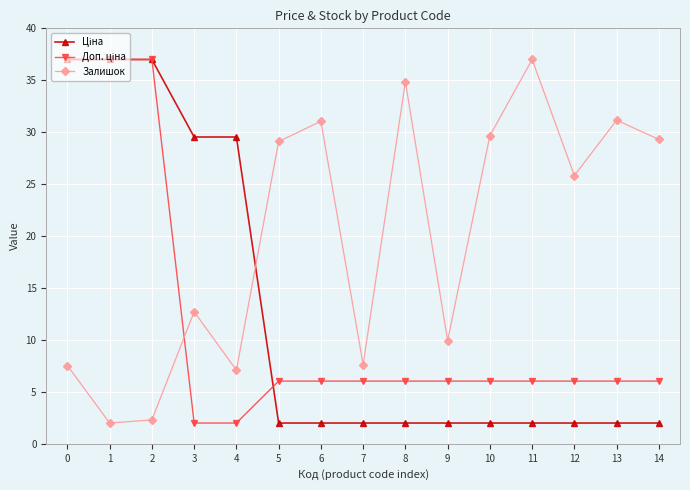

In Залишок, how many points are higher than both neighbors (excluding endpoints)?

5